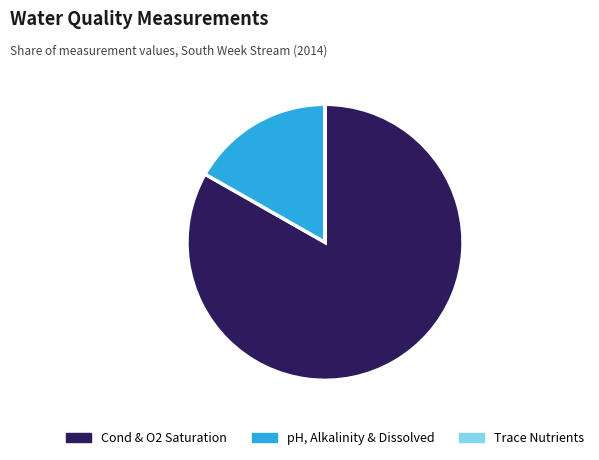

The pH, Alkalinity & Dissolved slice represents 11% of the pie. True or false?

False